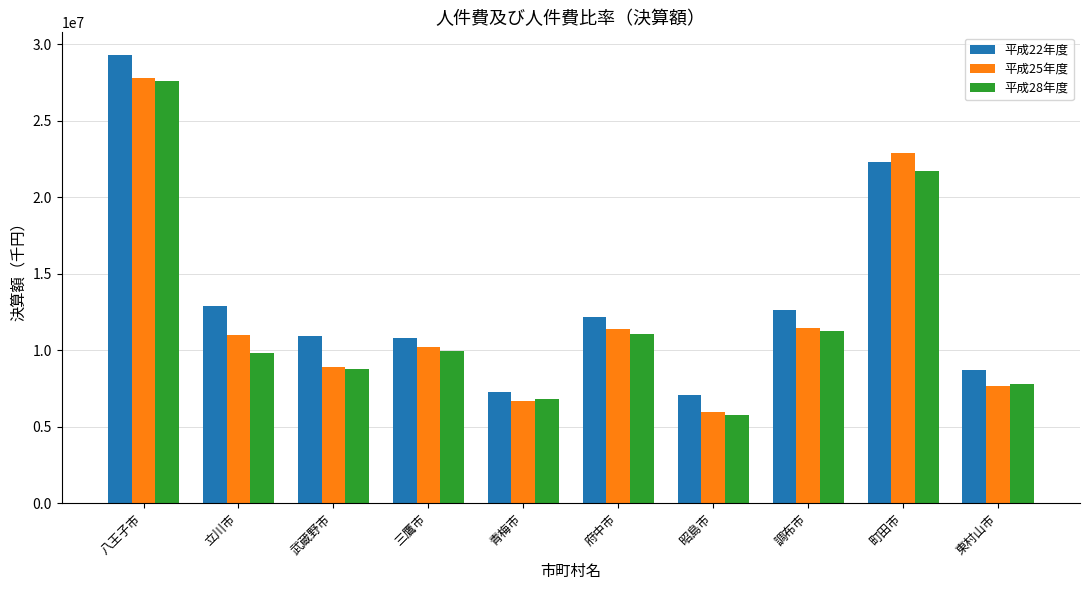

Which category has the lowest value in the 平成25年度 series?

昭島市